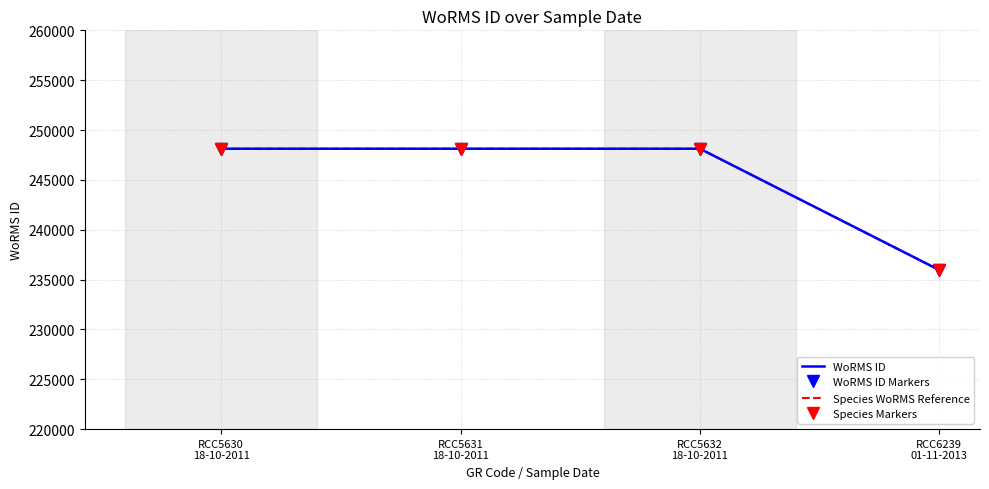

What is the sum of all WoRMS ID values?

980327